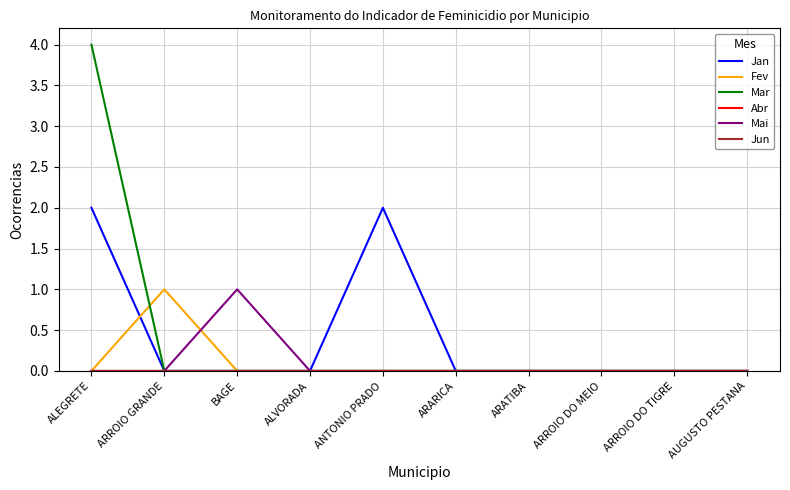

Is it true that Abr equals 0 at ARATIBA?

True